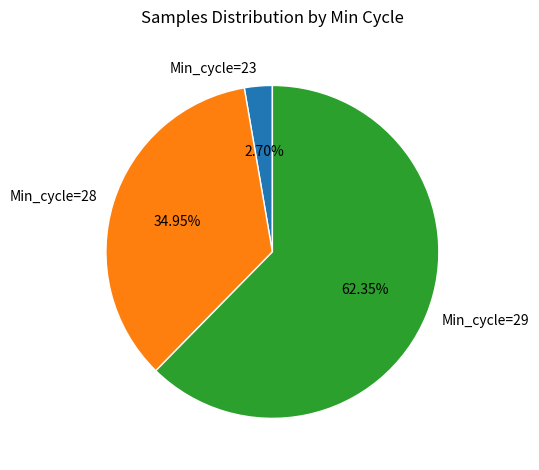

How many segments does this pie chart have?

3